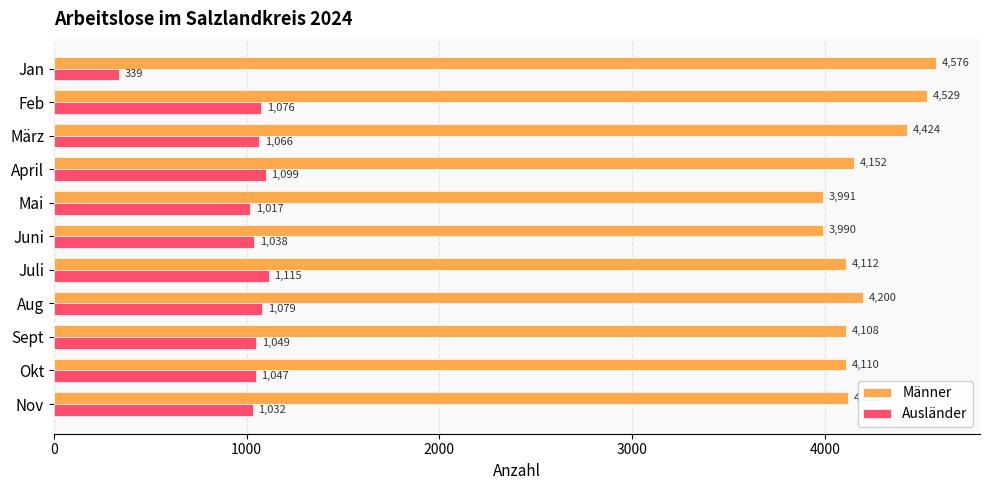

True or false: Männer has a value of 4108 at Sept.

True